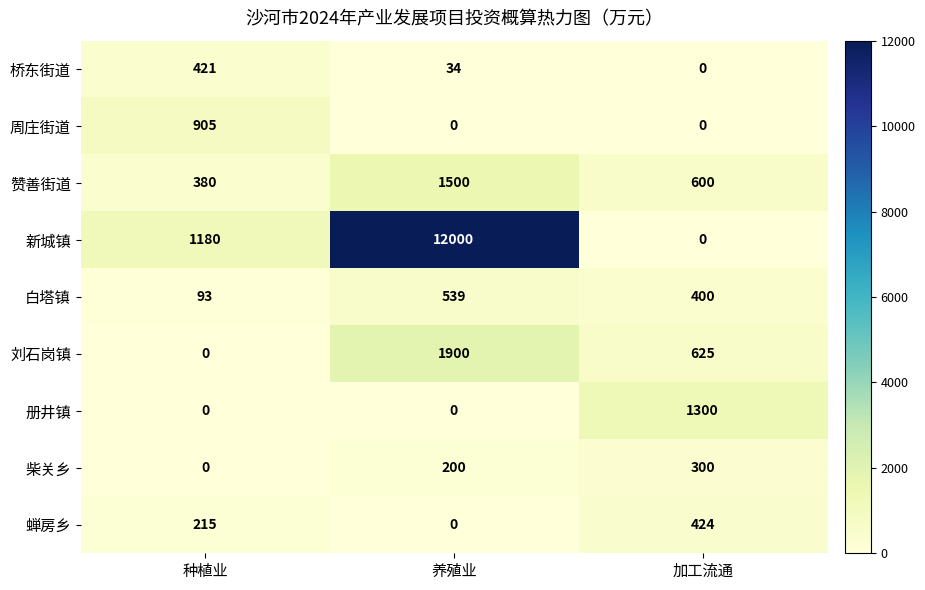

Which series has the widest spread of values?

新城镇